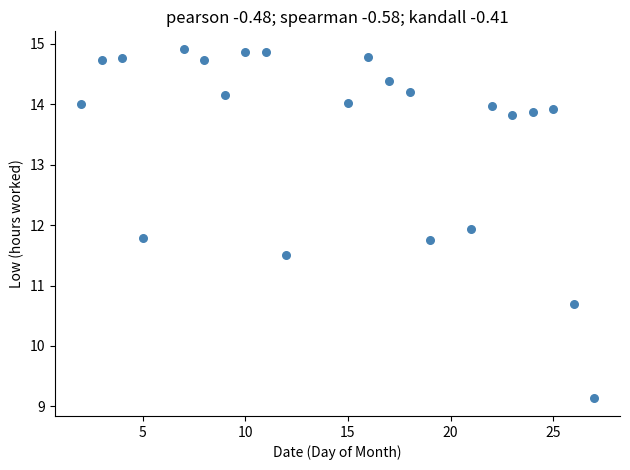

What is the range of Y values (max minus min)?

5.8